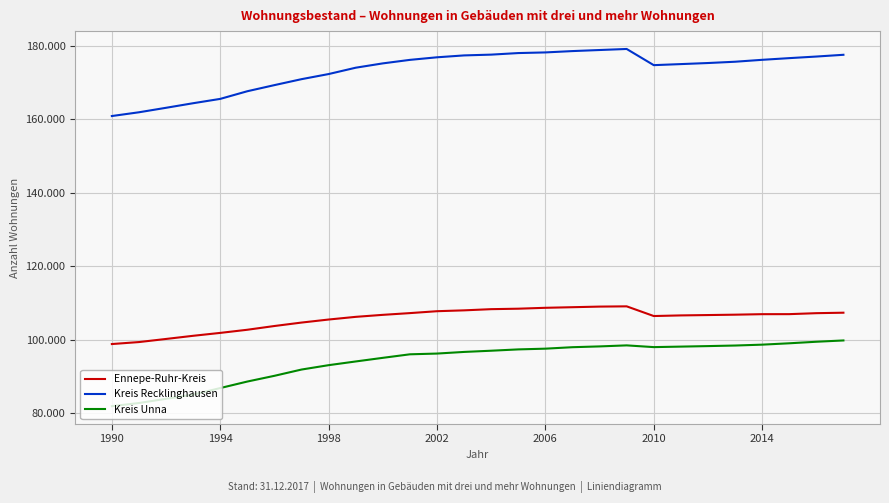

Is this an area chart (filled region under the line)?

No